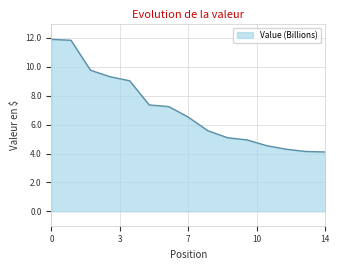

Is this an area chart (filled region under the line)?

Yes